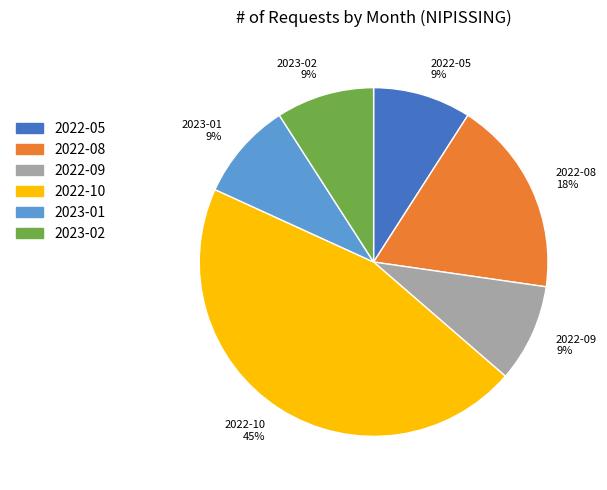

Do 2022-10 and 2022-08 together represent more than half of the pie?

Yes